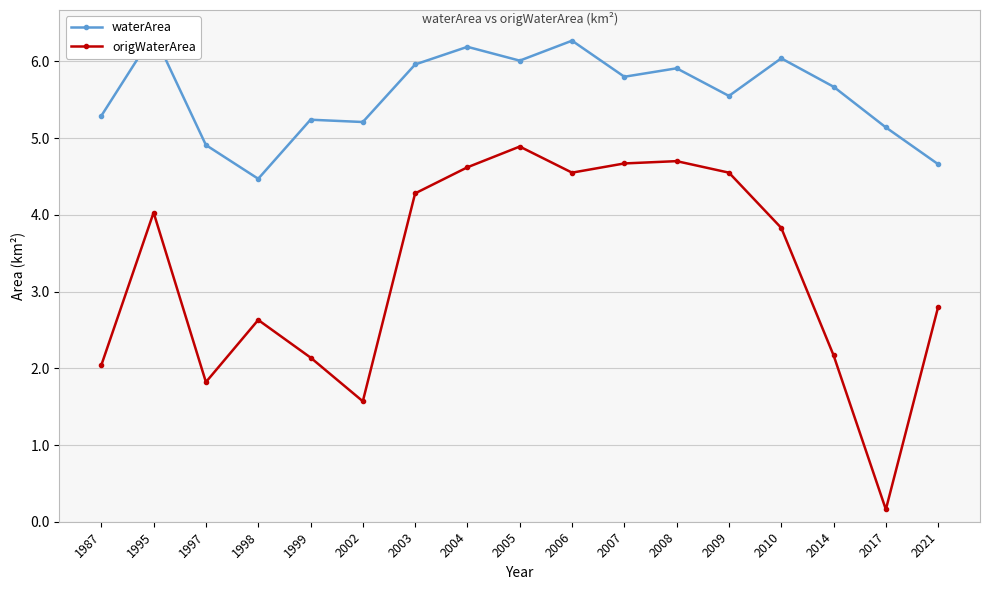

True or false: waterArea and origWaterArea intersect in this chart.

False